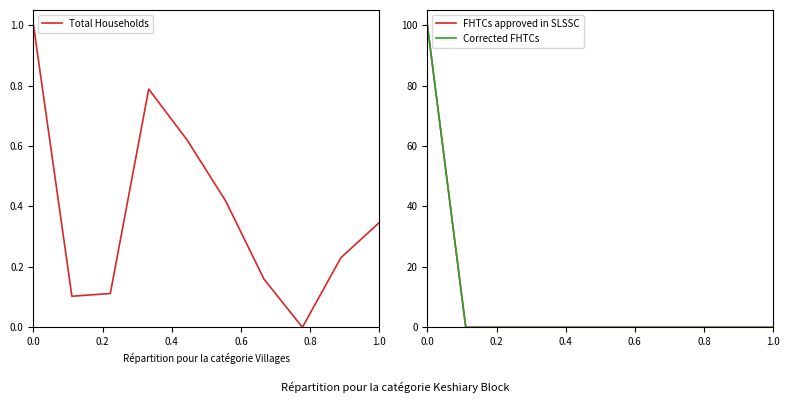

True or false: Total Households has a value of 0.5 at 1.0.

False